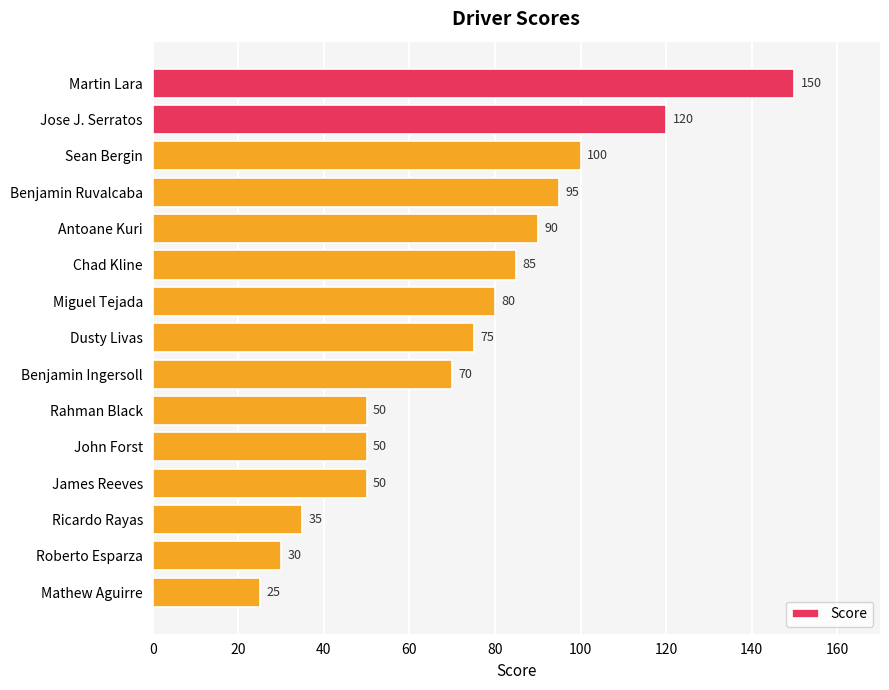

Where is the data nearest to the value 87?

Chad Kline